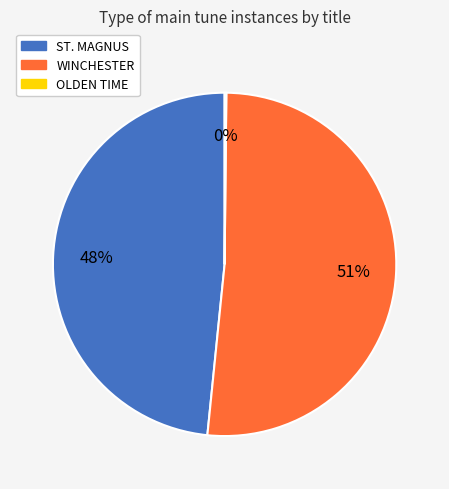

To the nearest percent, what percentage of the pie is ST. MAGNUS?

48%